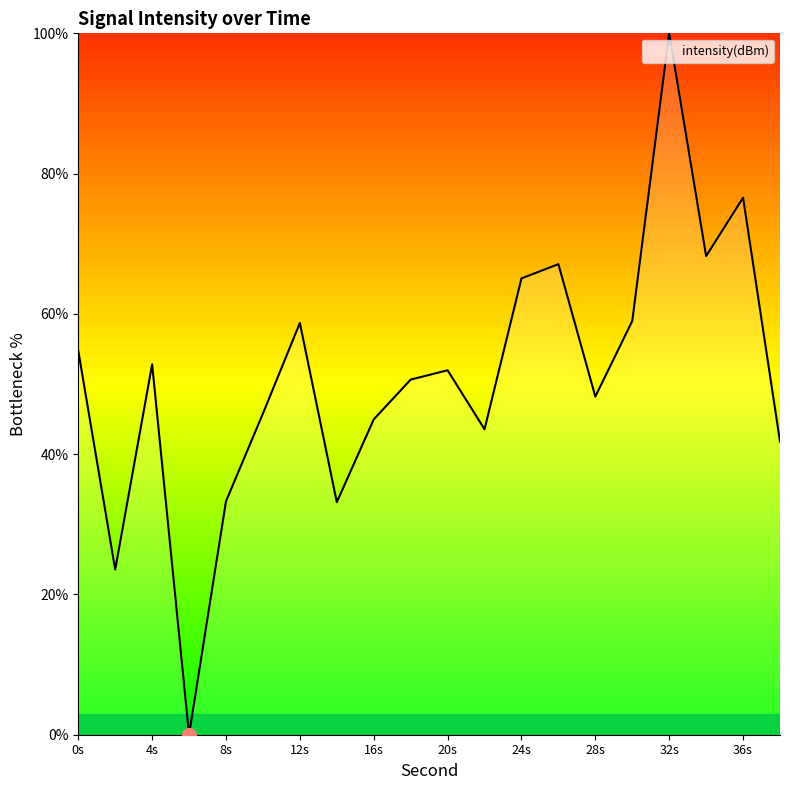

How many lines are shown in the chart?

1